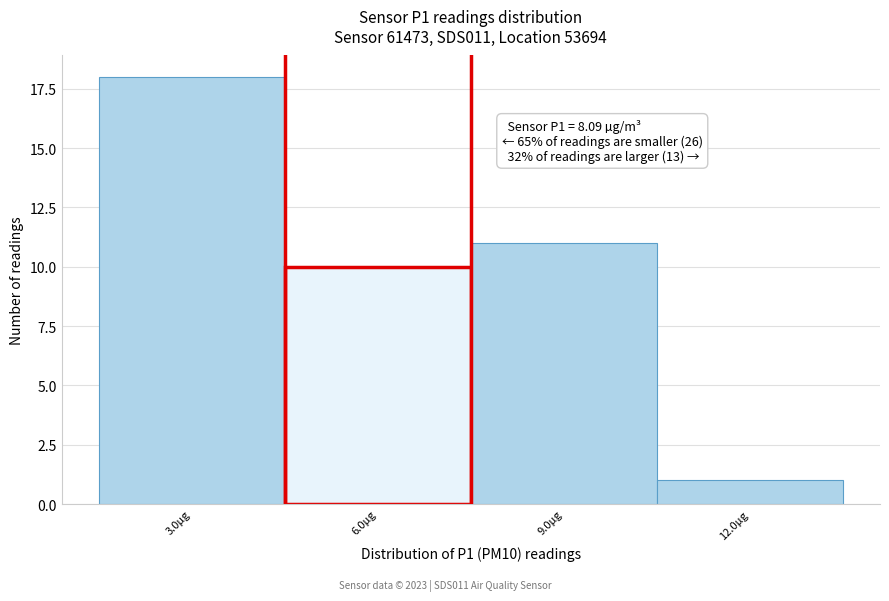

Reading right to left, extract all data points from this chart.

1	11	10	18